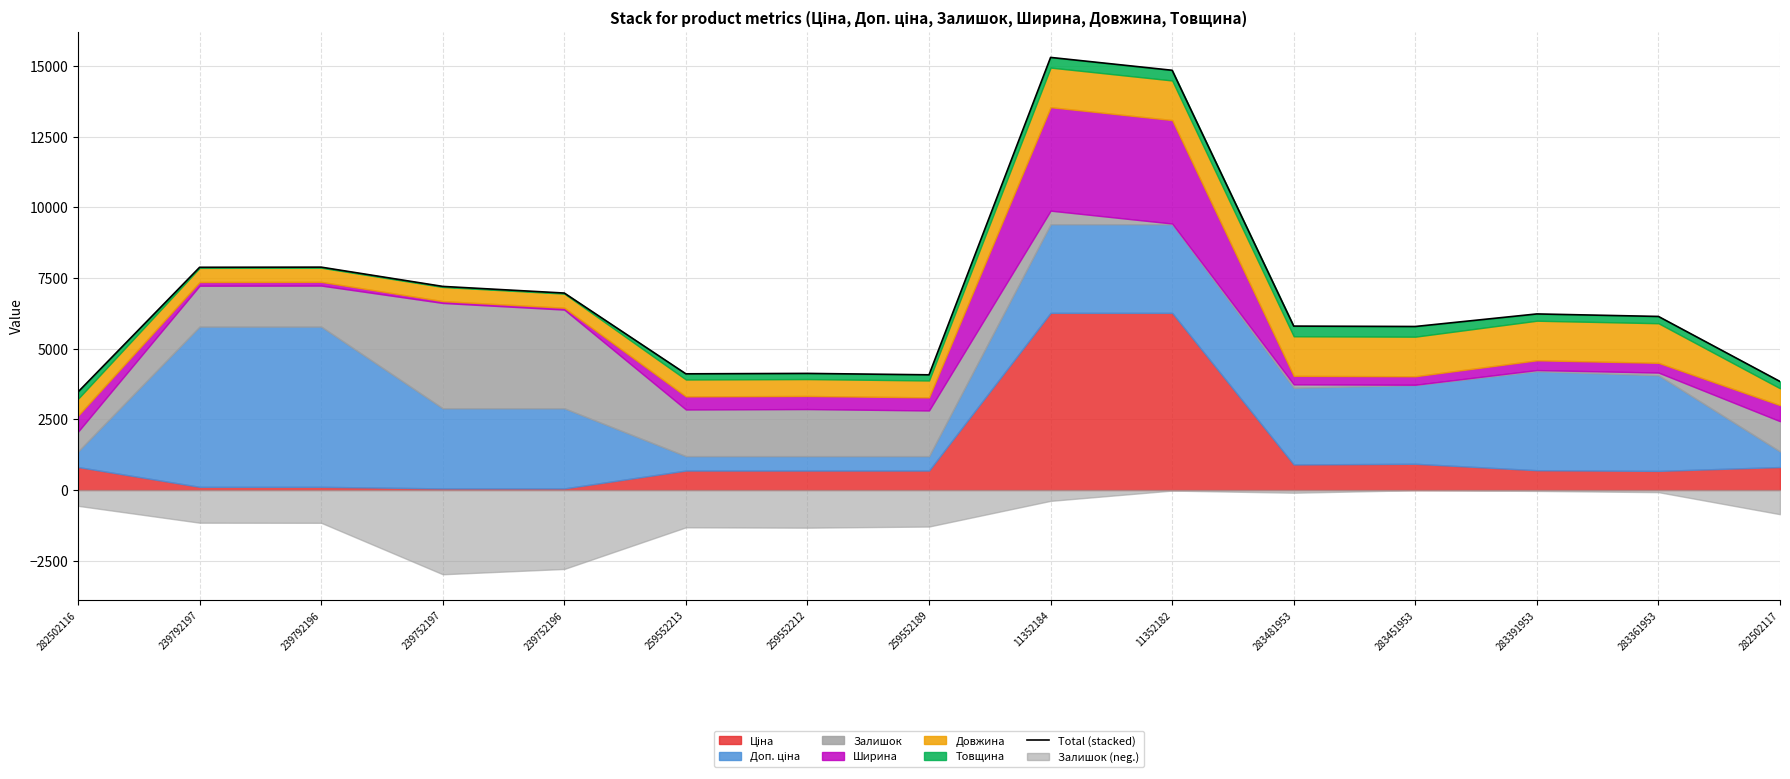

Reading left to right, transcribe all the data shown in this chart.

3468.4	7877.3	7882.3	7201.2	6966.2	4109.0	4124.0	4074.0	15300.0	14845.0	5797.3	5783.2	6227.6	6138.6	3838.4